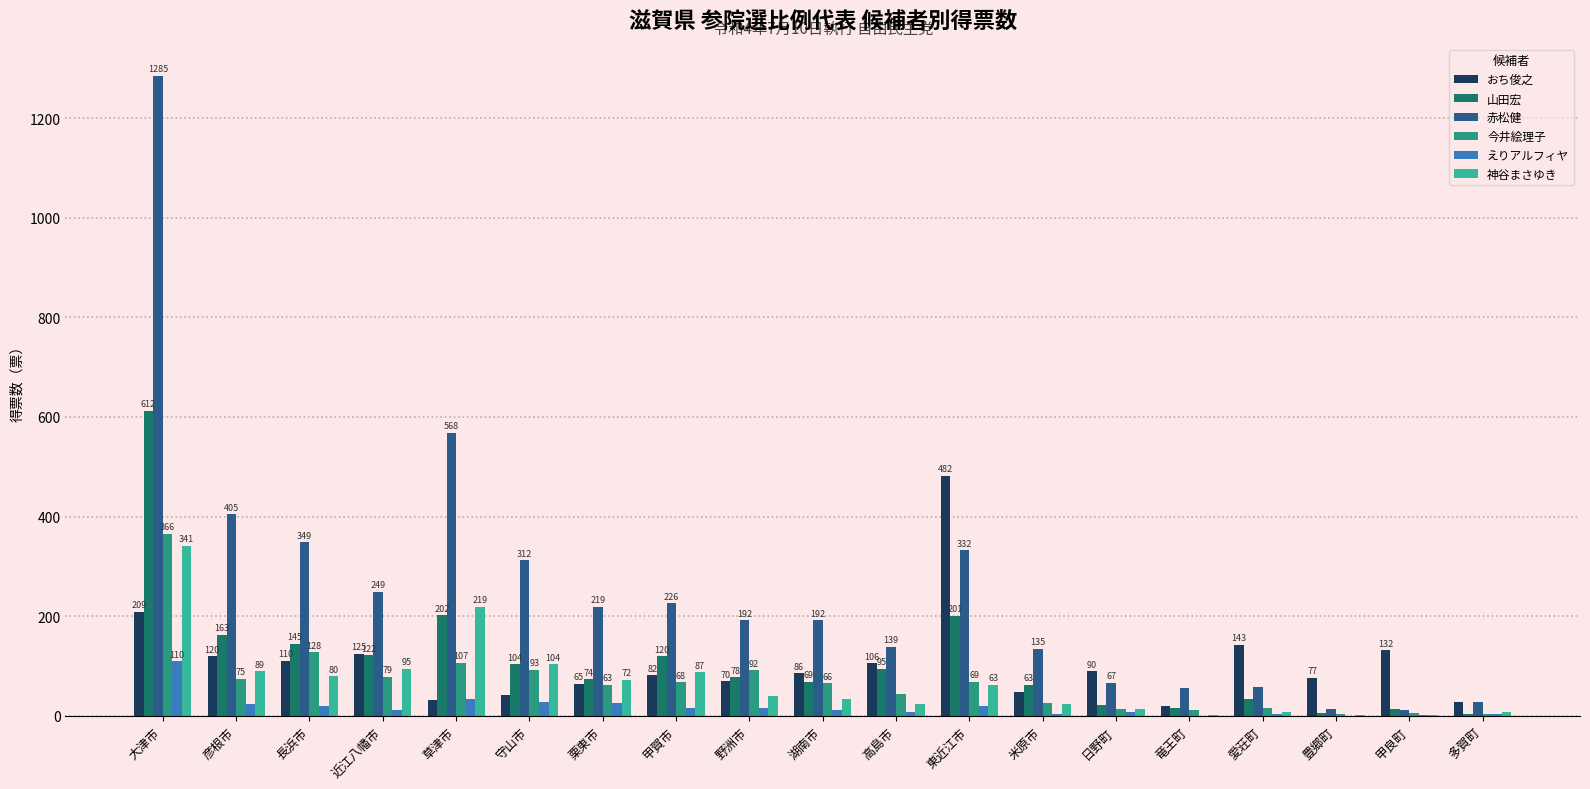

Which series changed the most between 米原市 and 甲良町?

赤松健